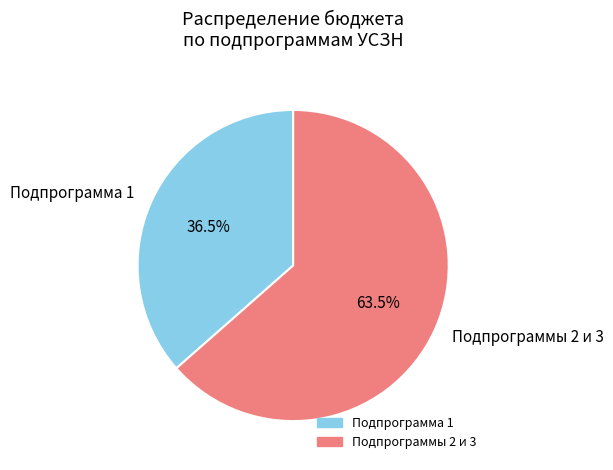

Which category has the smallest portion of the pie?

Подпрограмма 1